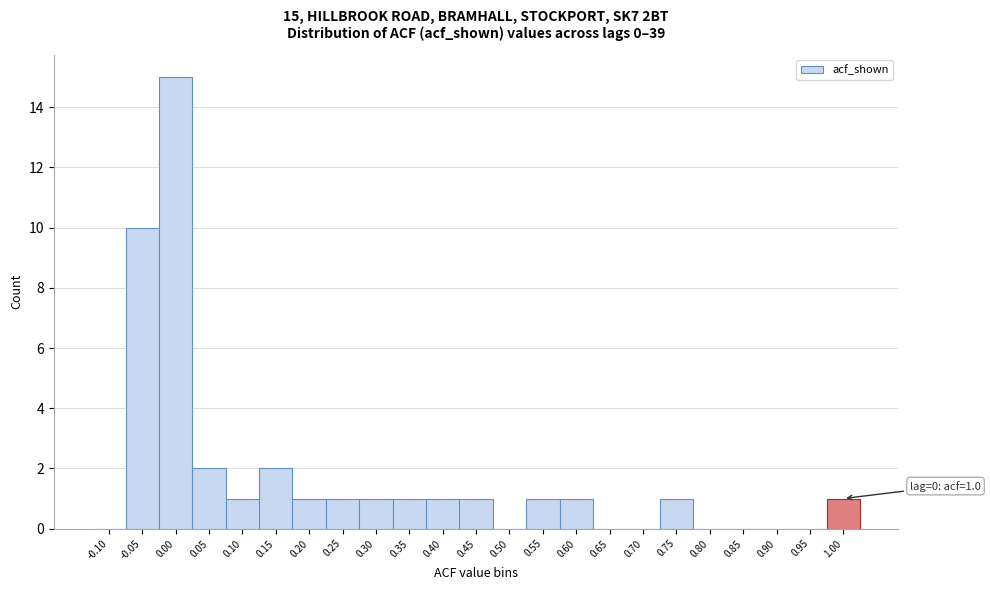

Reading left to right, what are all the values shown in this chart?

-0.10=0	-0.05=10	0.00=15	0.05=2	0.10=1	0.15=2	0.20=1	0.25=1	0.30=1	0.35=1	0.40=1	0.45=1	0.50=0	0.55=1	0.60=1	0.65=0	0.70=0	0.75=1	0.80=0	0.85=0	0.90=0	0.95=0	1.00=1